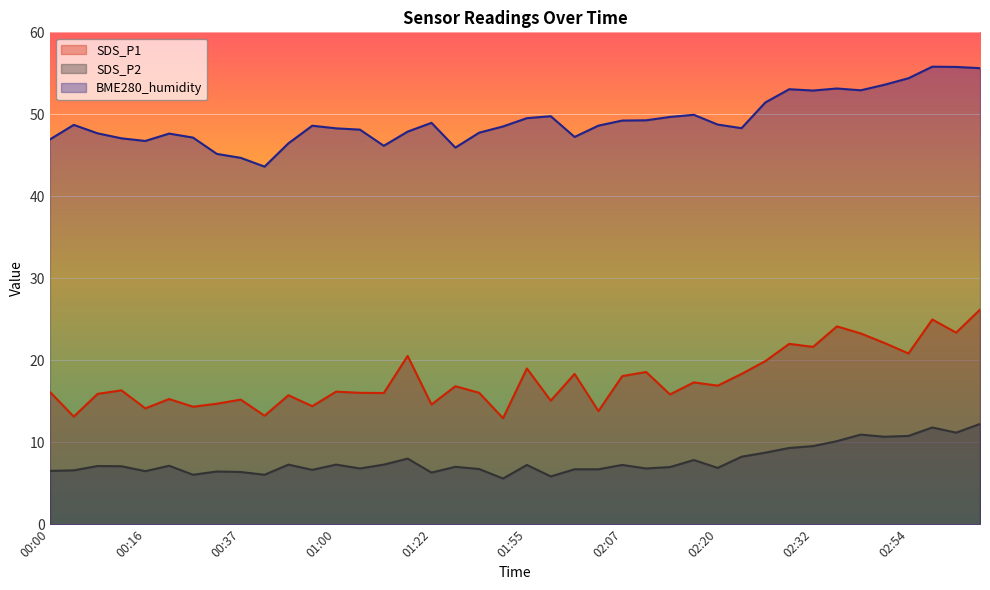

Is the value of SDS_P1 at 01:28 greater than the value of BME280_humidity at 02:35?

No